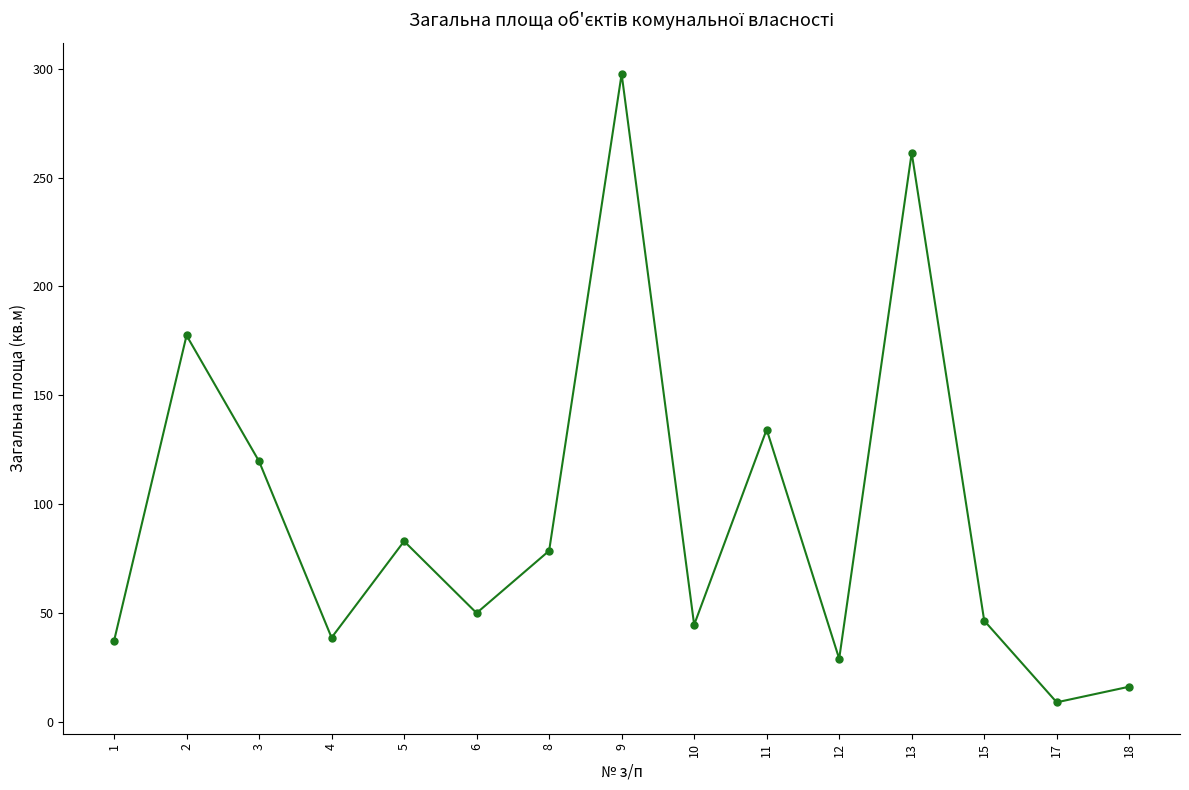

Reading left to right, what are all the values shown in this chart?

37.2	177.5	119.7	38.7	83.0	50.0	78.6	297.6	44.6	134.3	29.0	261.4	46.5	9.0	16.2